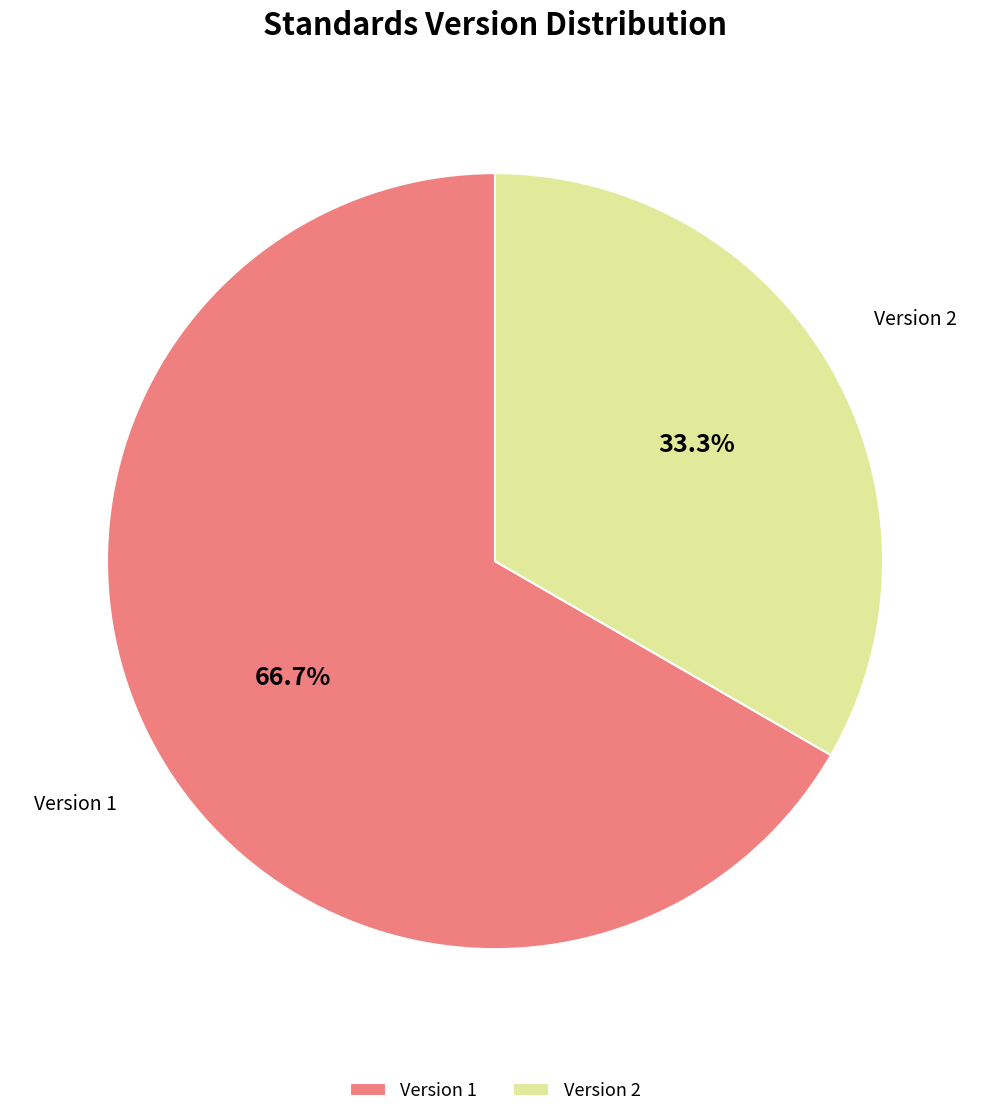

Which category has the smallest portion of the pie?

Version 2